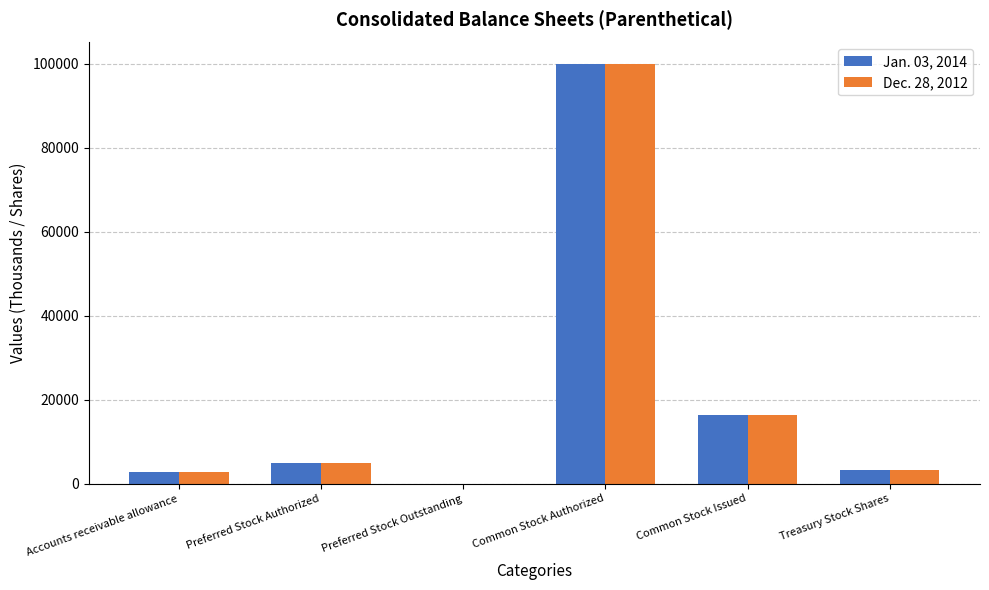

Are the bars horizontal?

No